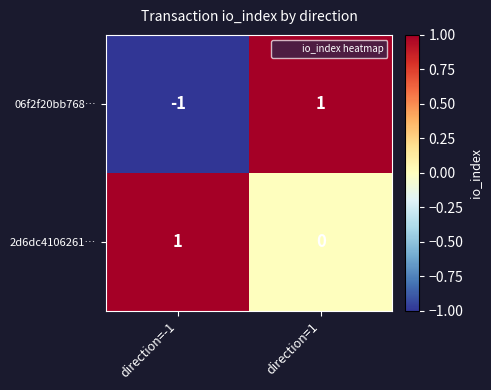

List the series in order of their overall mean, lowest first.

06f2f20bb768…, 2d6dc4106261…